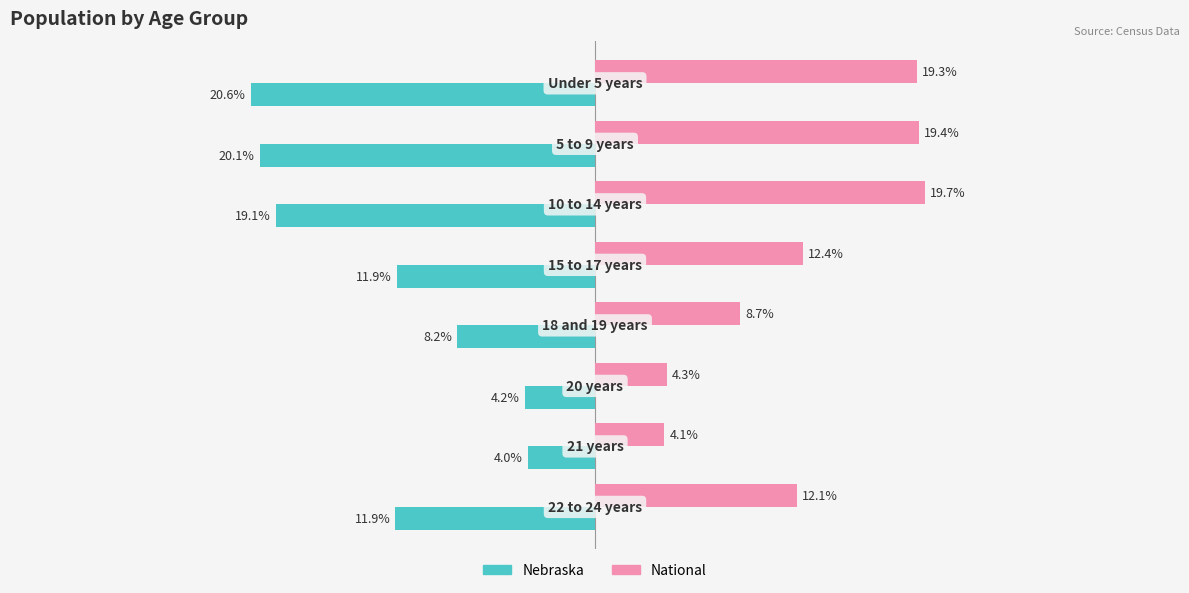

Rank the series by their average value, from highest to lowest.

National, Nebraska